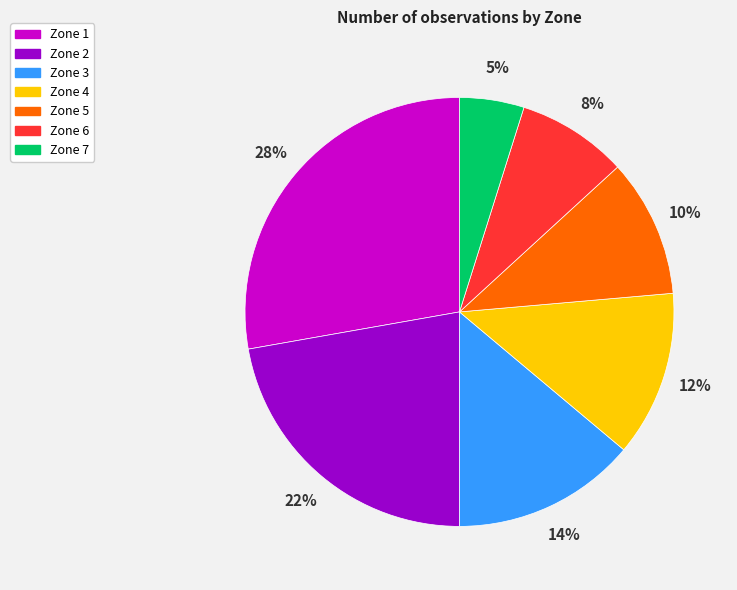

Do Zone 7 and Zone 6 together represent more than half of the pie?

No